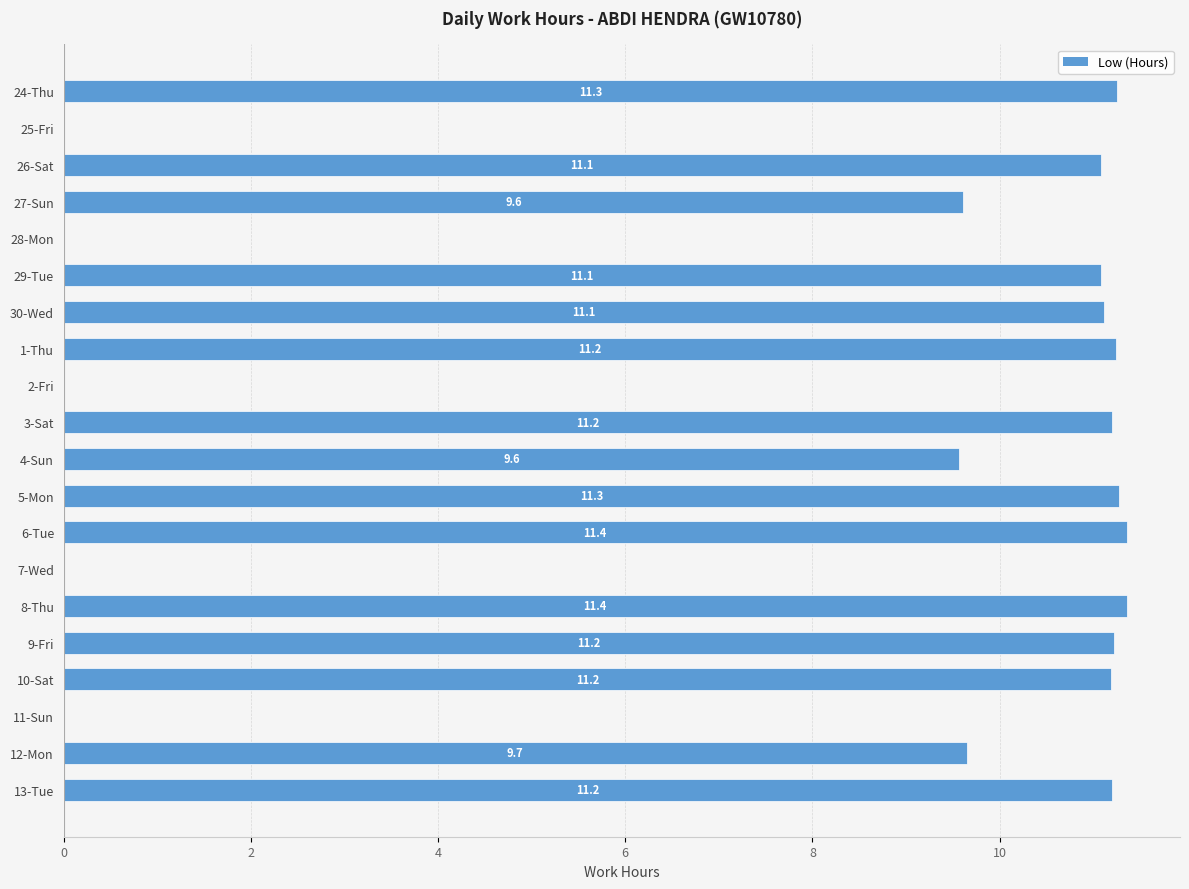

How many categories are shown in the chart?

20